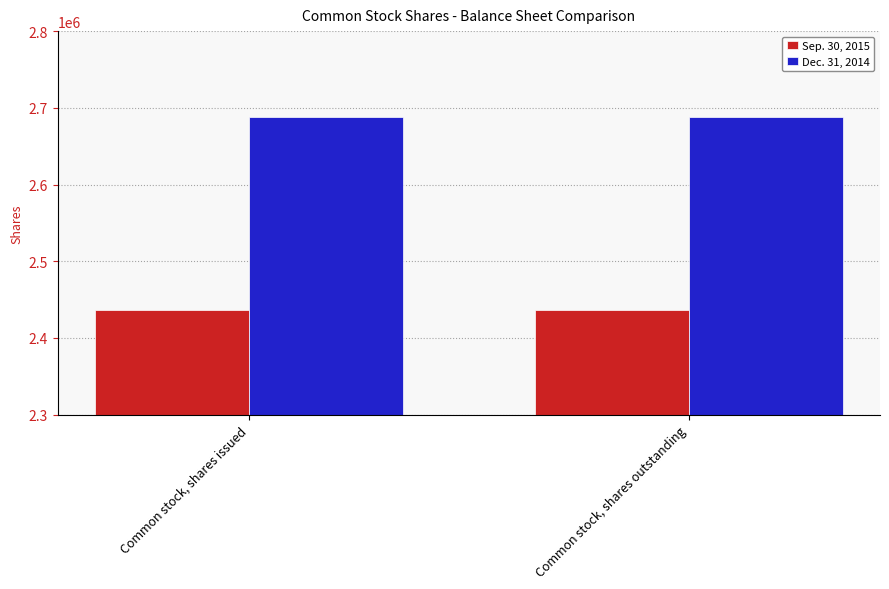

Rank the series by their average value, from lowest to highest.

Sep. 30, 2015, Dec. 31, 2014